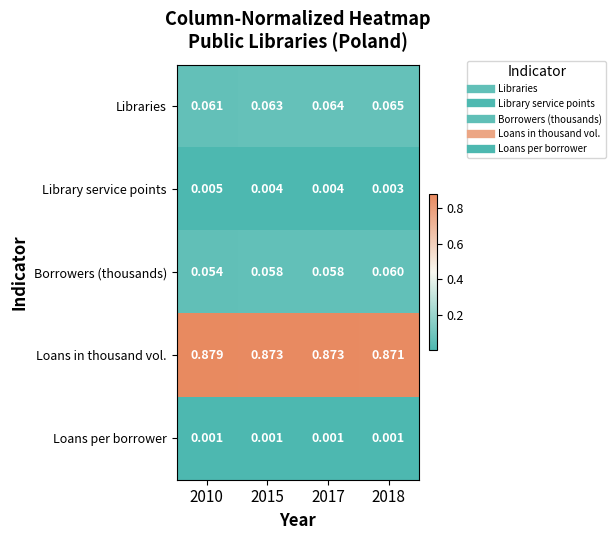

Which series has the largest total across all categories?

Loans in thousand vol.